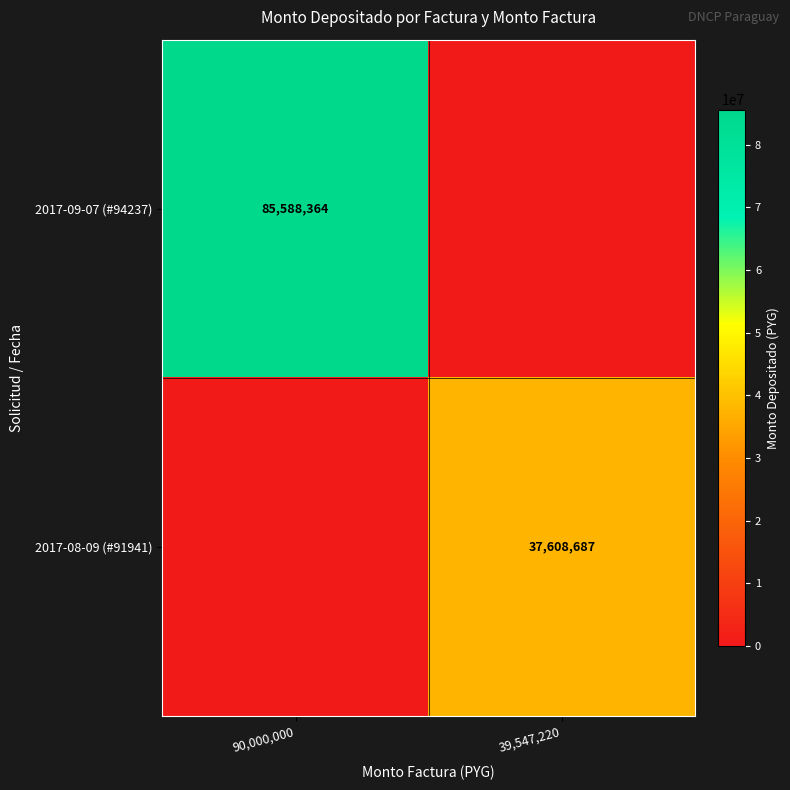

Which has a higher value, 39,547,220 or 90,000,000?

90,000,000